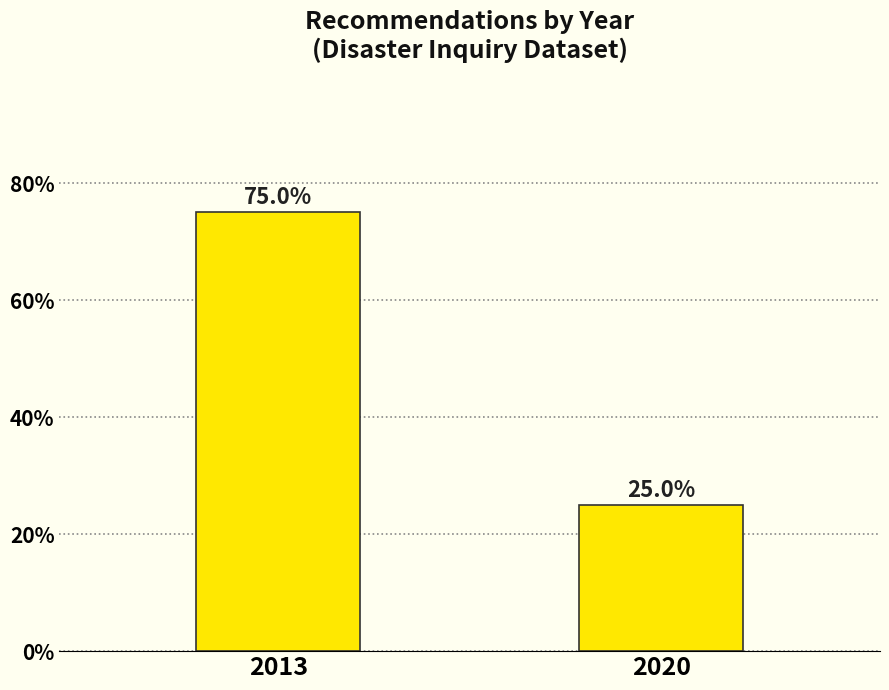

Reading right to left, list all the values displayed in this chart.

25	75